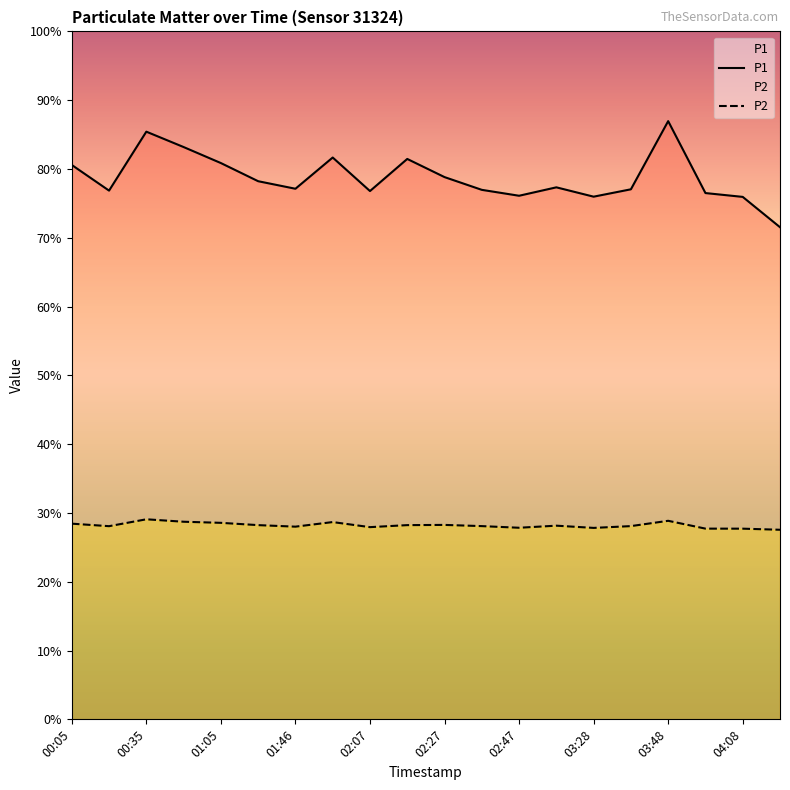

At 02:47, list the series in order from smallest to largest.

P2, P1